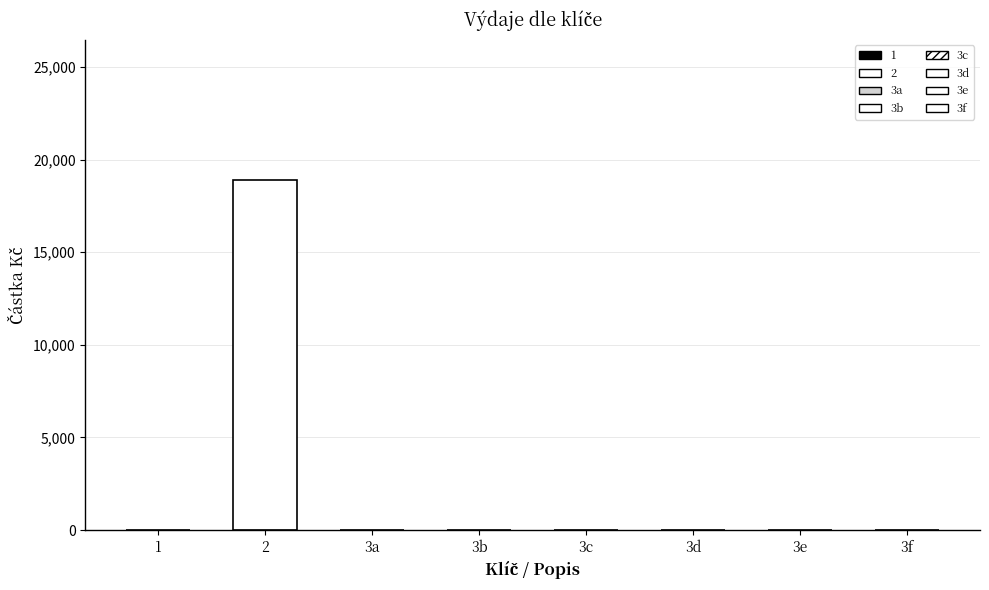

Reading left to right, extract all data points from this chart.

1=0	2=18908	3a=0	3b=0	3c=0	3d=0	3e=0	3f=0